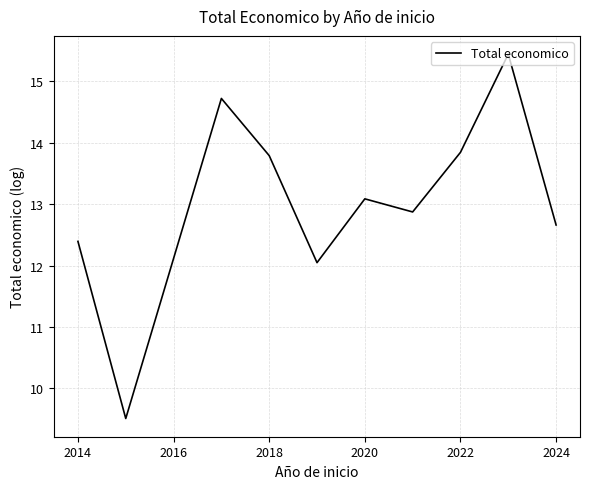

What is the maximum value shown in the chart?

15.4